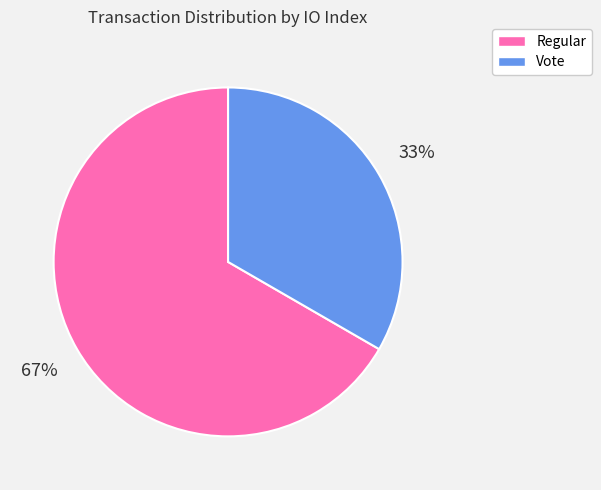

Rank the categories by value from highest to lowest.

Regular, Vote